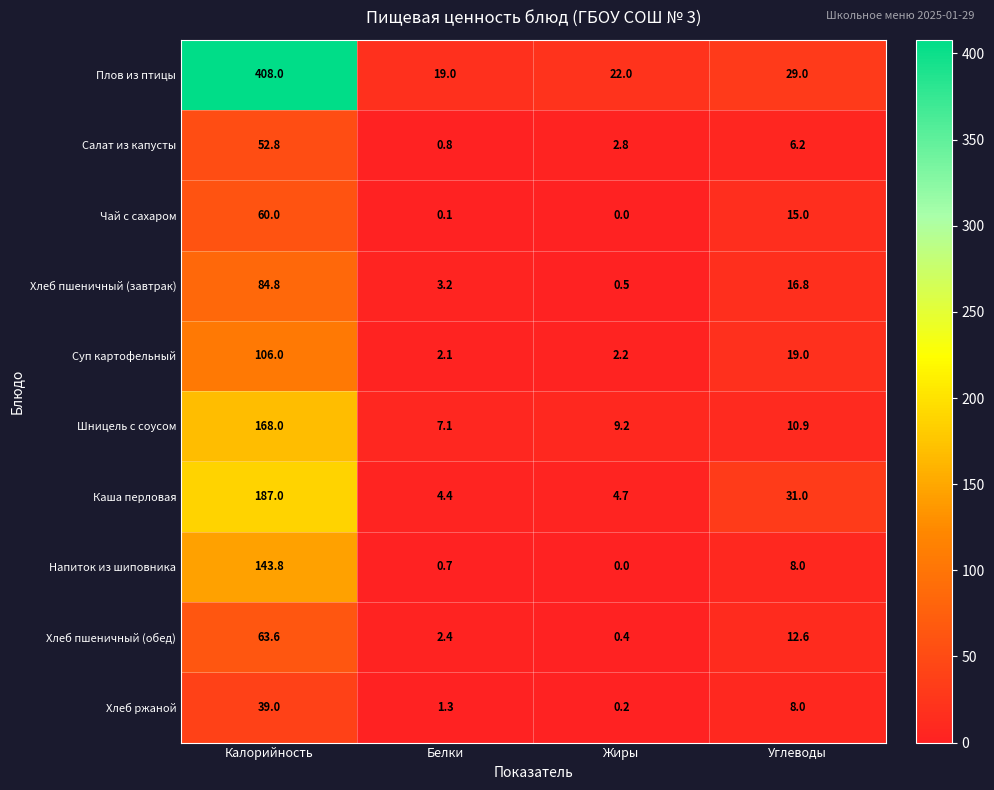

At how many categories does at least one series exceed 243?

1